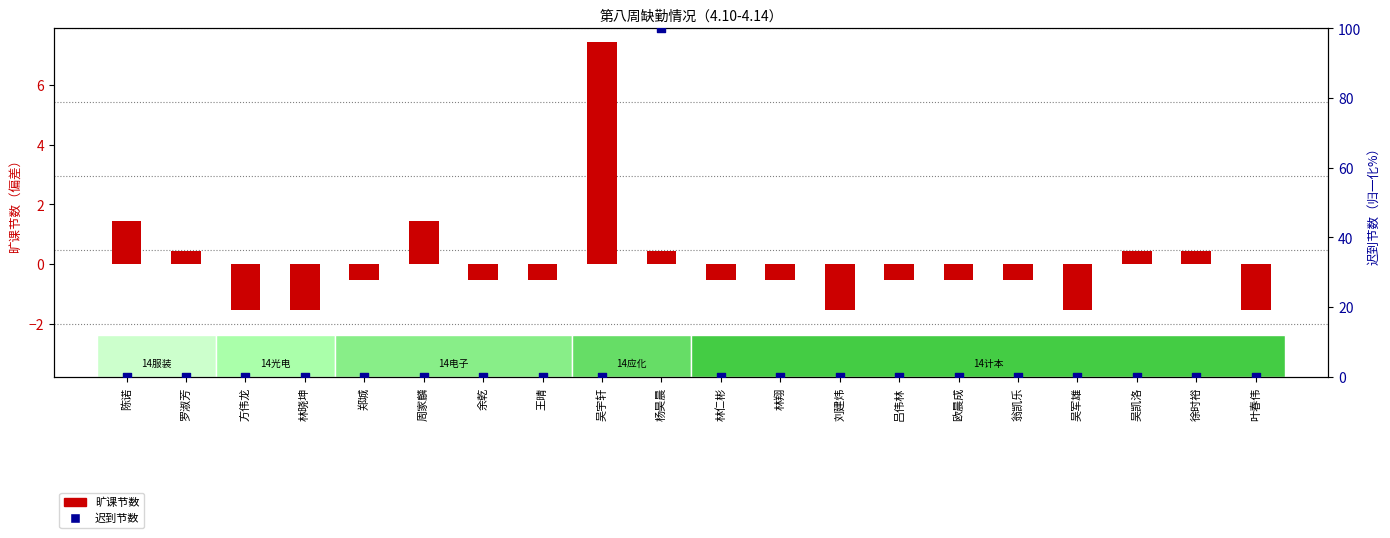

Is the value of 旷课节数 at 徐时裕 greater than the value of 迟到节数 at 郑城?

Yes